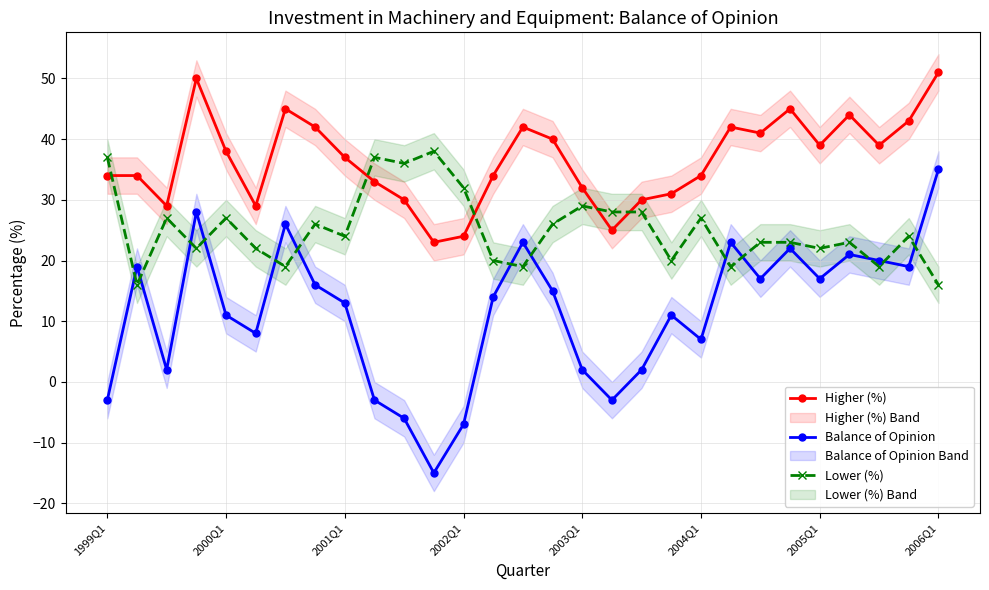

True or false: Lower (%) has a value of 38 at 2006Q1.

False